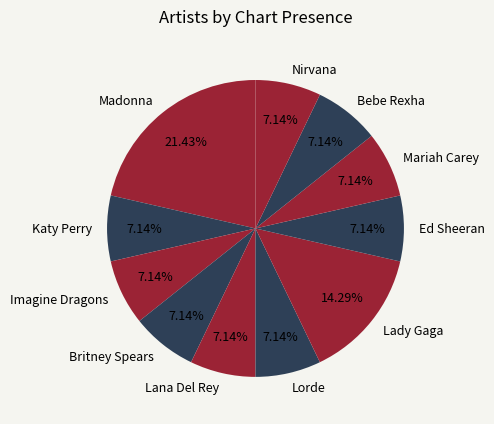

Which category has the biggest portion of the pie?

Madonna